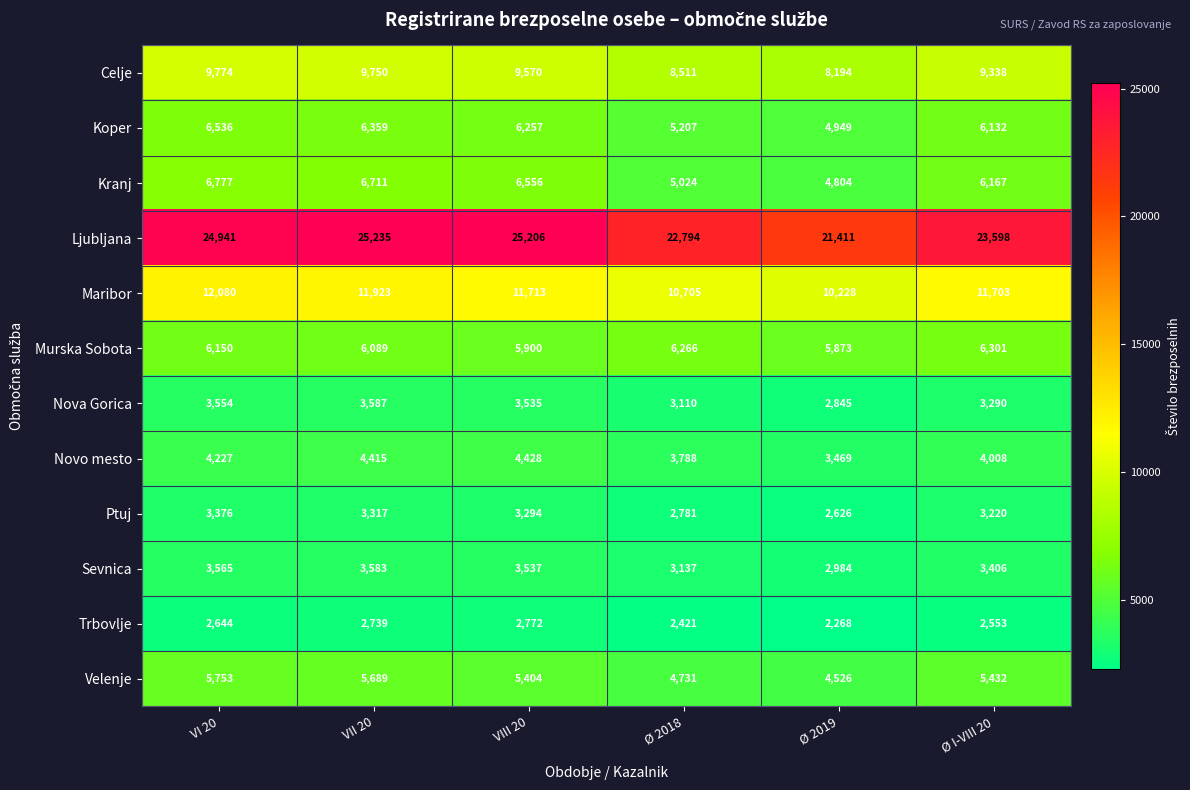

Where does the Velenje series first go above 5432?

VI 20